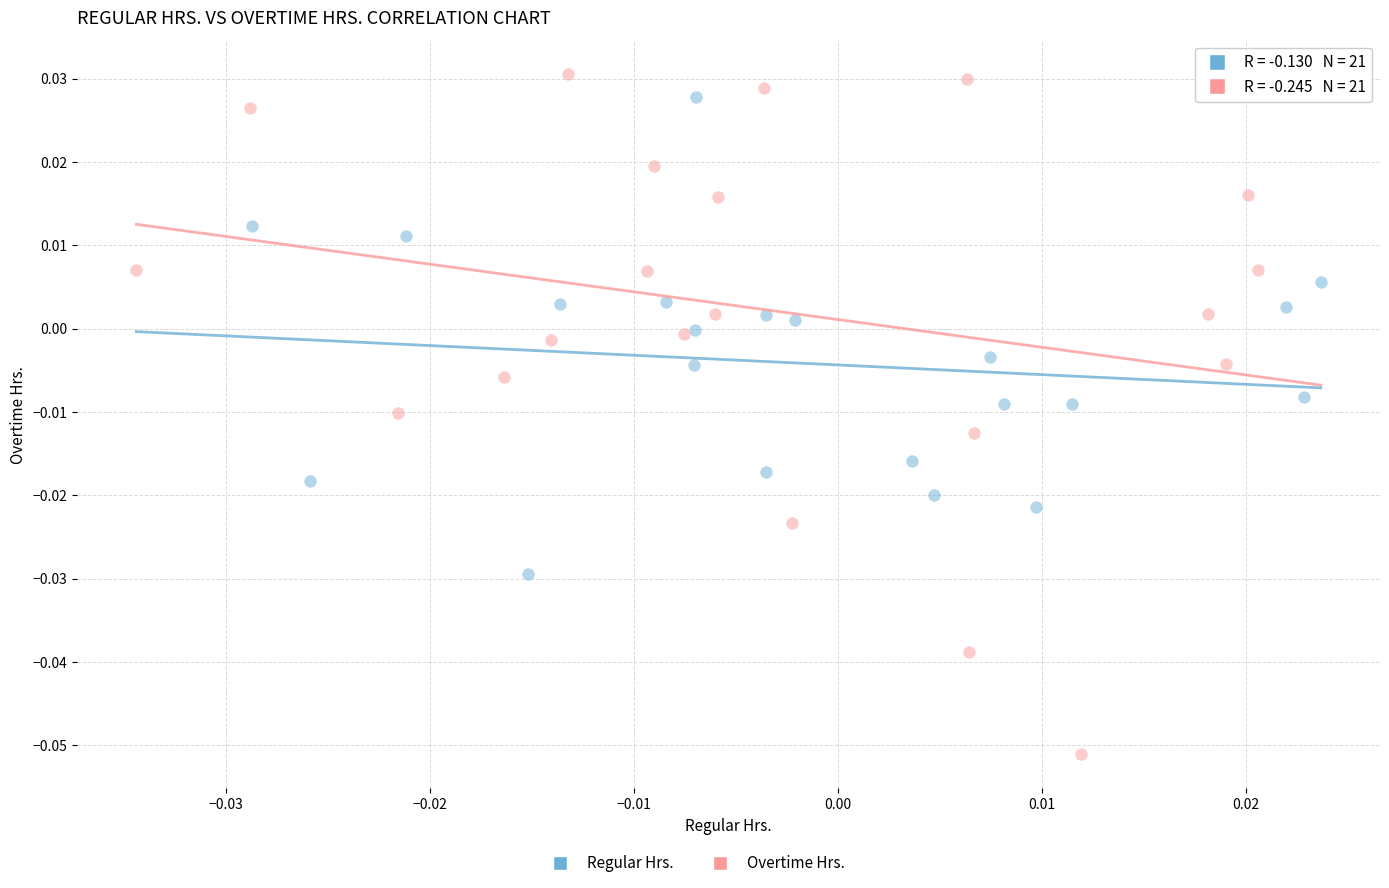

Which series reaches the minimum Y coordinate?

Overtime Hrs.